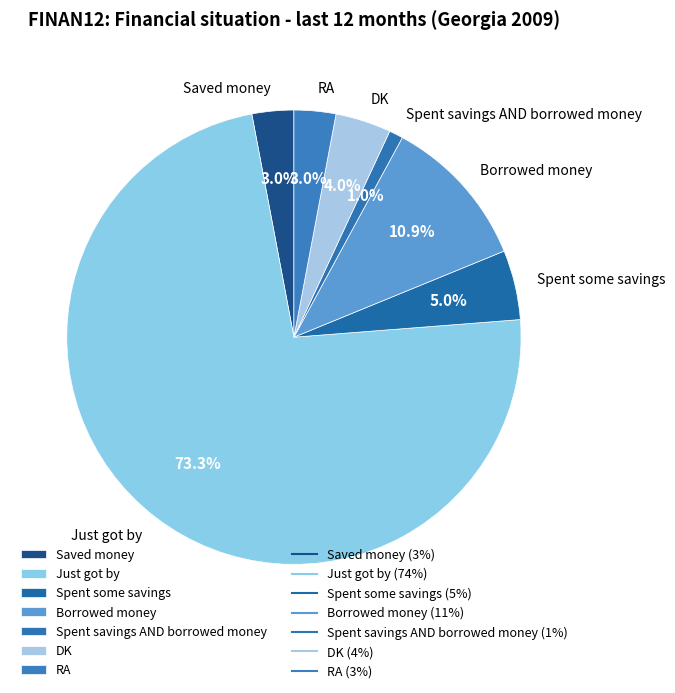

To the nearest percent, what is the combined percentage of Saved money and DK?

7%